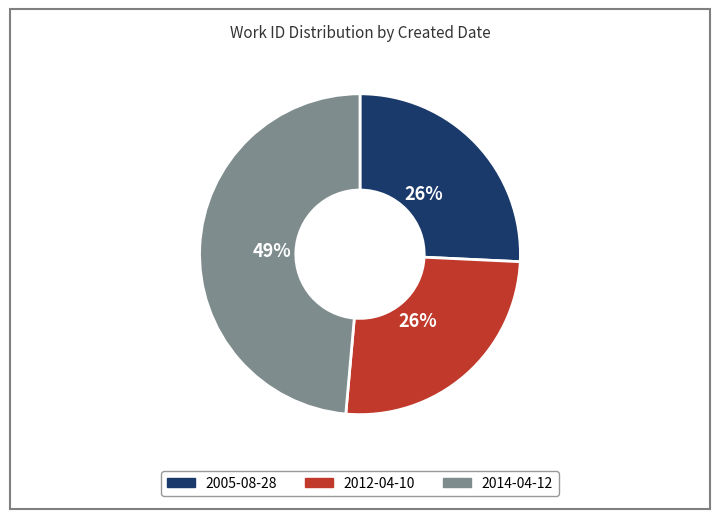

The 2014-04-12 slice represents 59% of the pie. True or false?

False